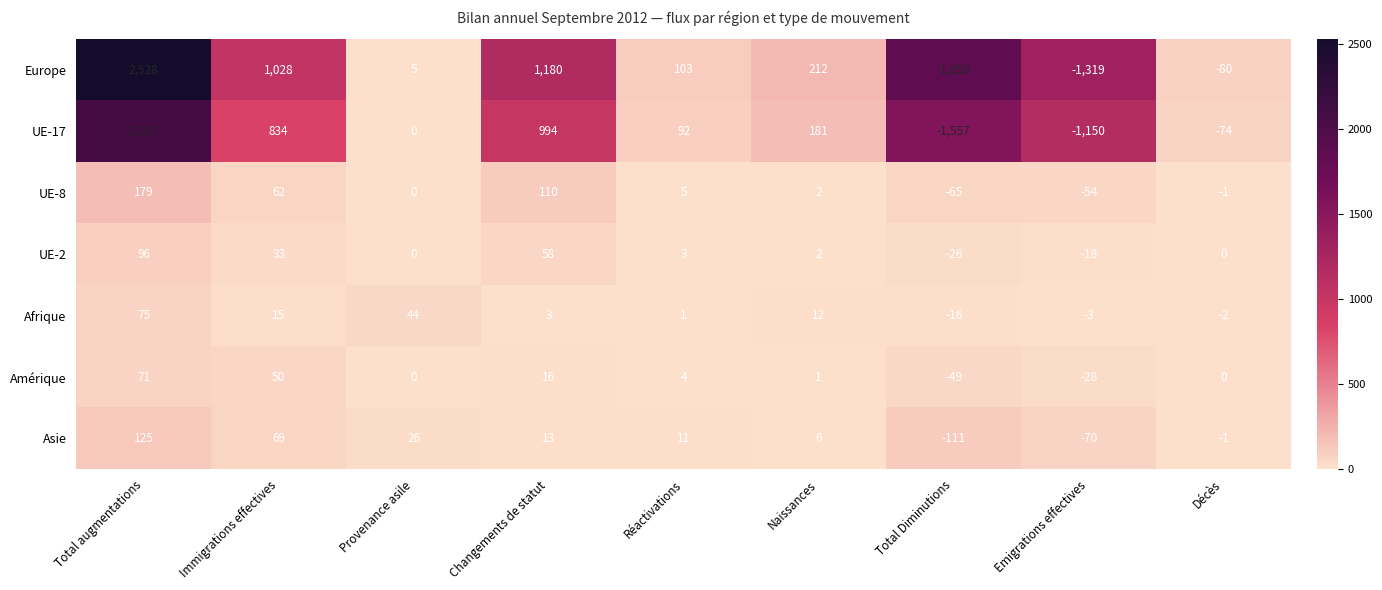

What is the difference between the second highest and second lowest values in the Asie series?

139